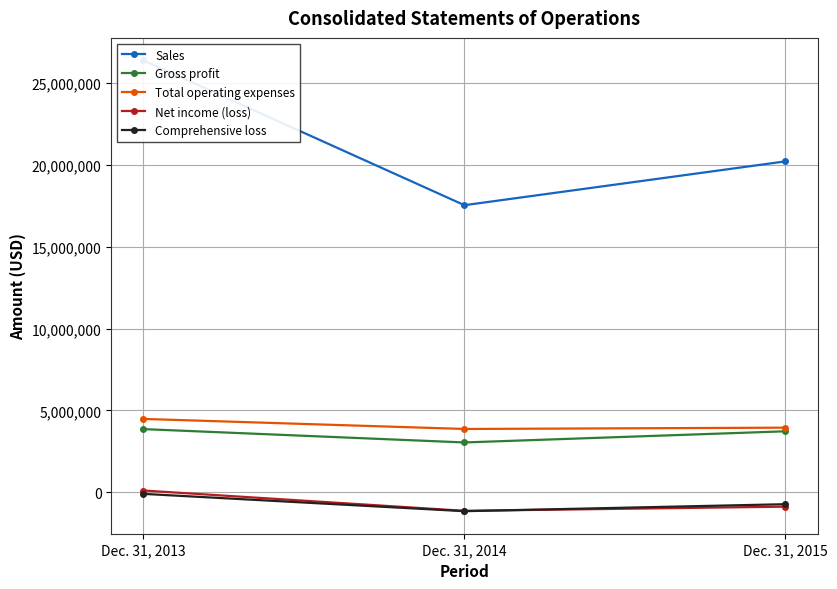

What is the highest value of the Net income (loss) series?

111285